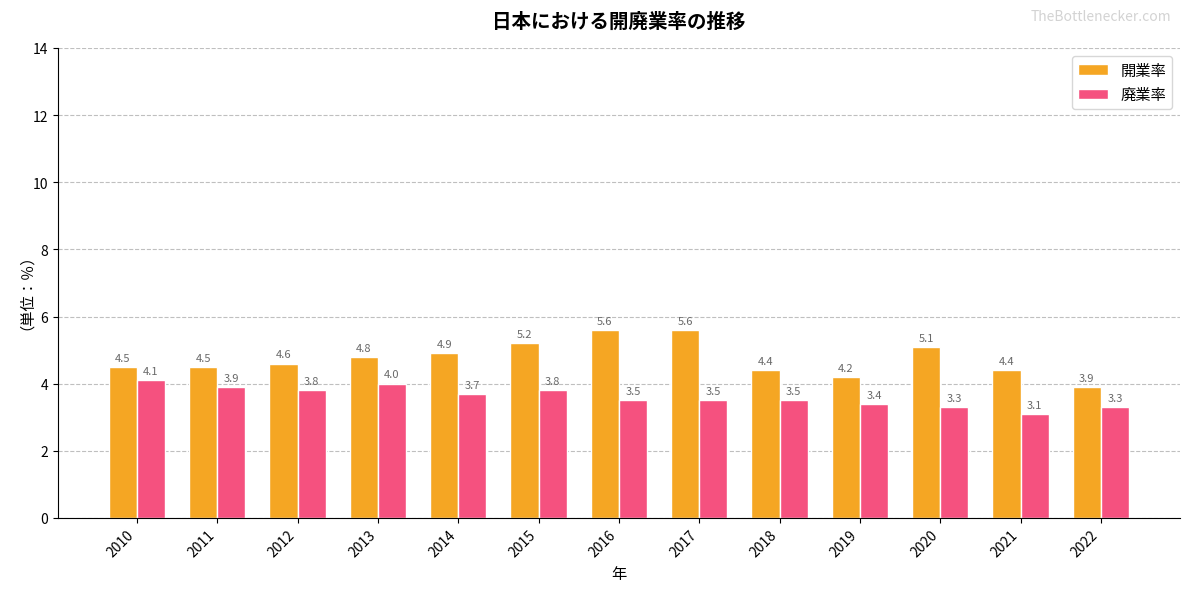

At which label does 開業率 reach its minimum?

2022